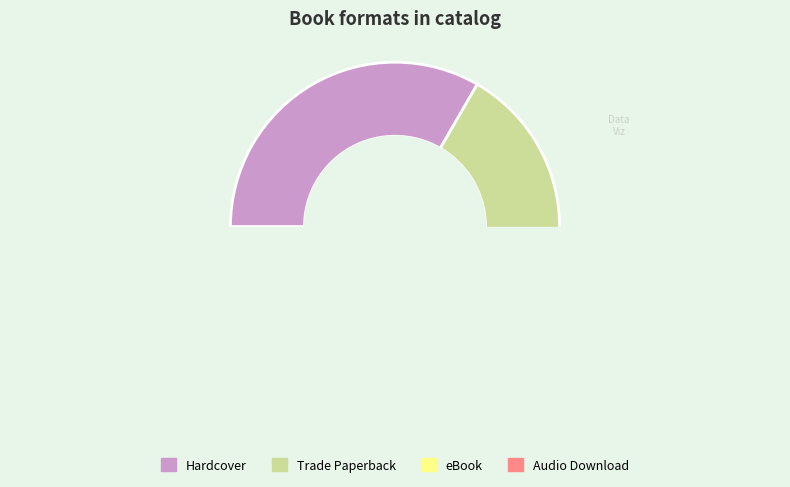

Combined, do Trade Paperback and Audio Download account for over 50%?

No